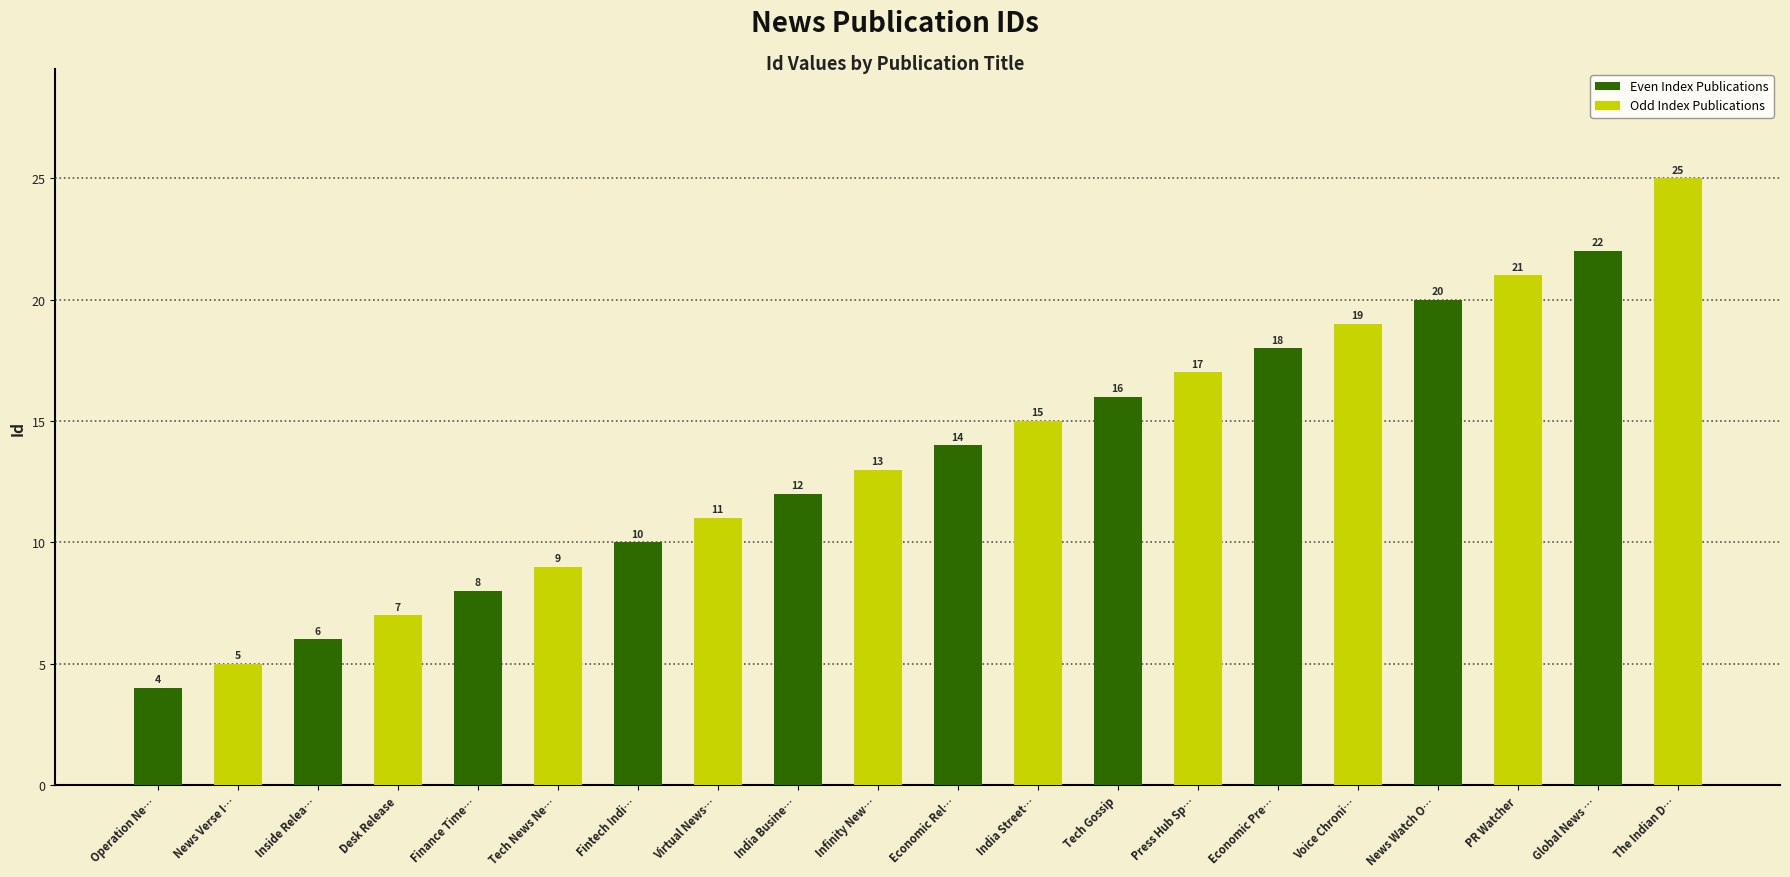

Which series has the largest range (max minus min)?

Odd Index Publications